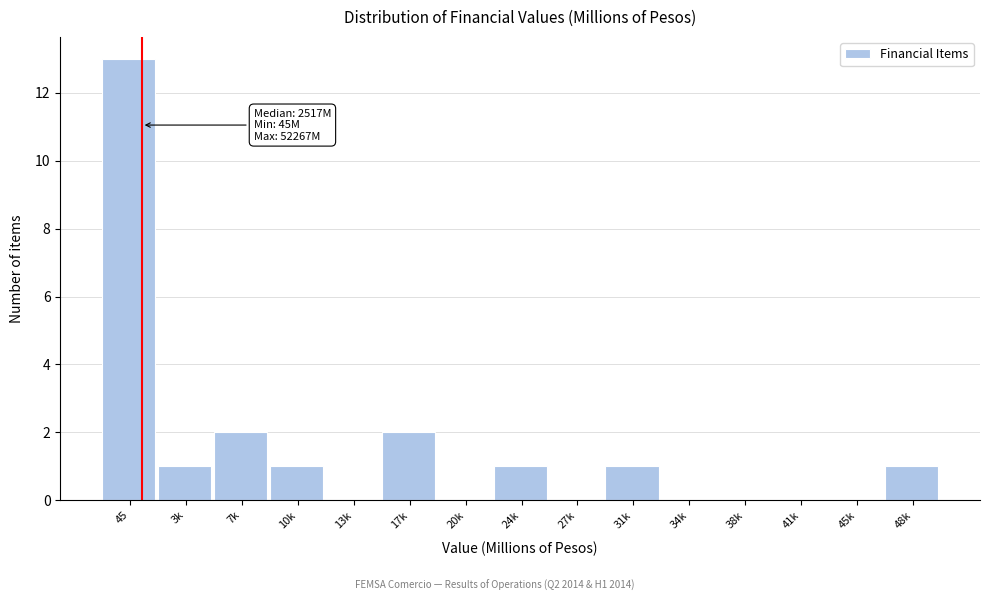

Reading left to right, list all the values displayed in this chart.

45=13	3k=1	7k=2	10k=1	13k=0	17k=2	20k=0	24k=1	27k=0	31k=1	34k=0	38k=0	41k=0	45k=0	48k=1